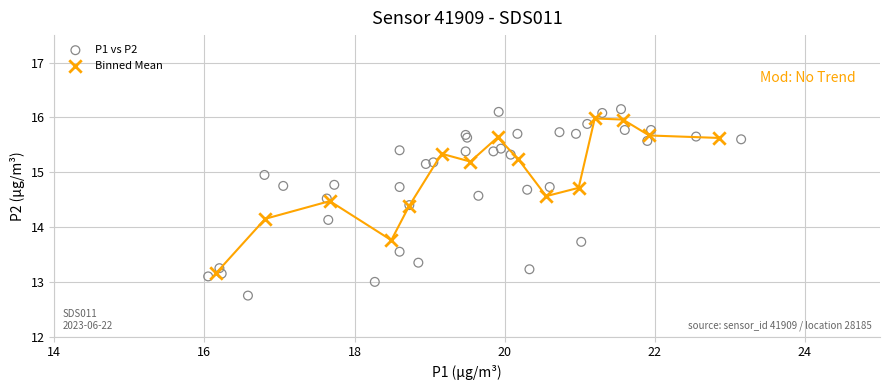

Which series reaches the minimum Y coordinate?

P1 vs P2